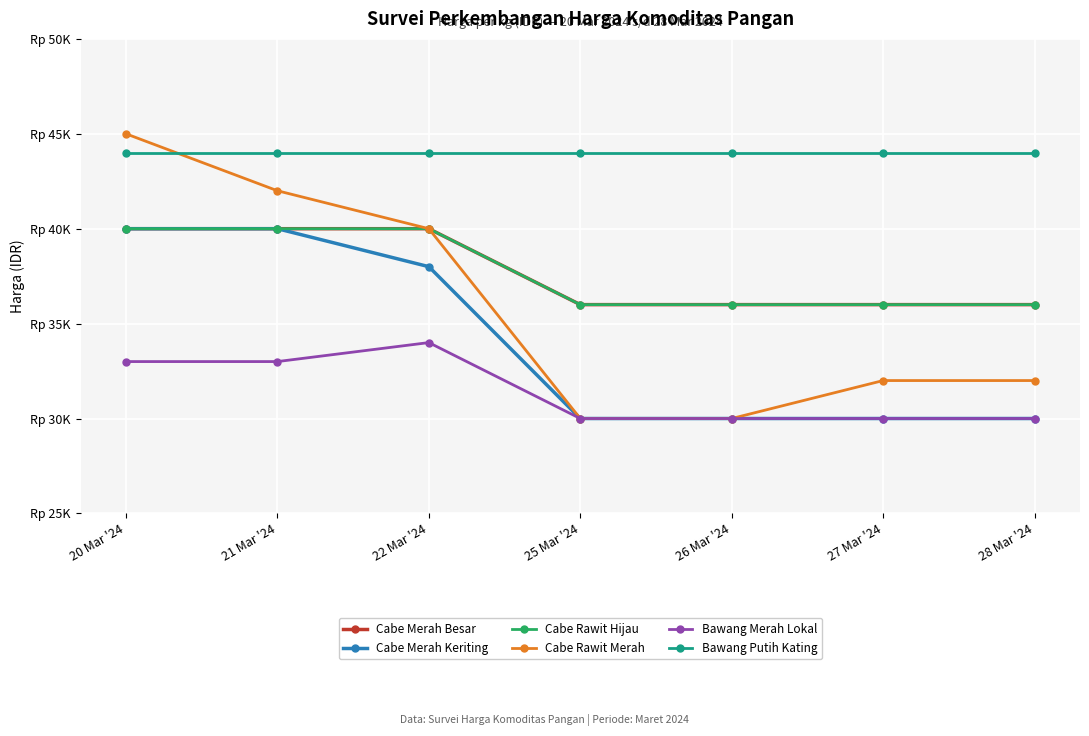

What position from the left is 22 Mar '24?

3